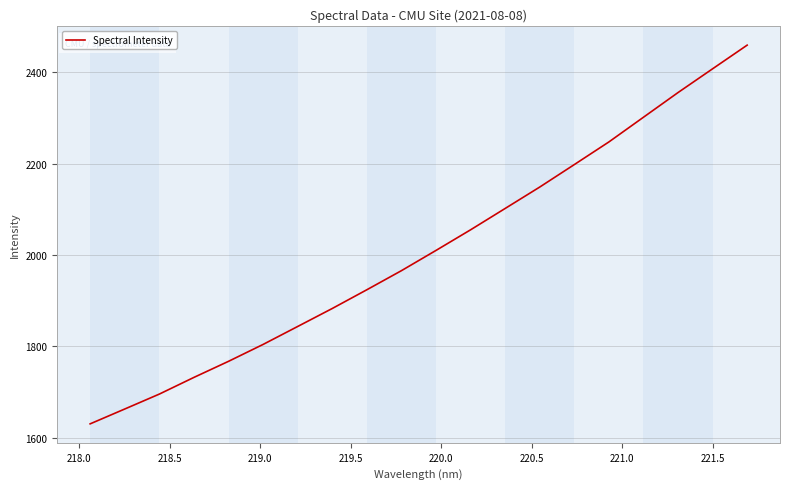

Count the number of data series in this chart.

1